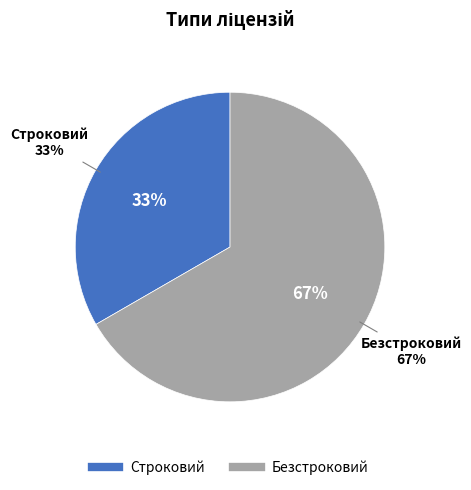

What portion of the pie excludes Строковий?

66.7%